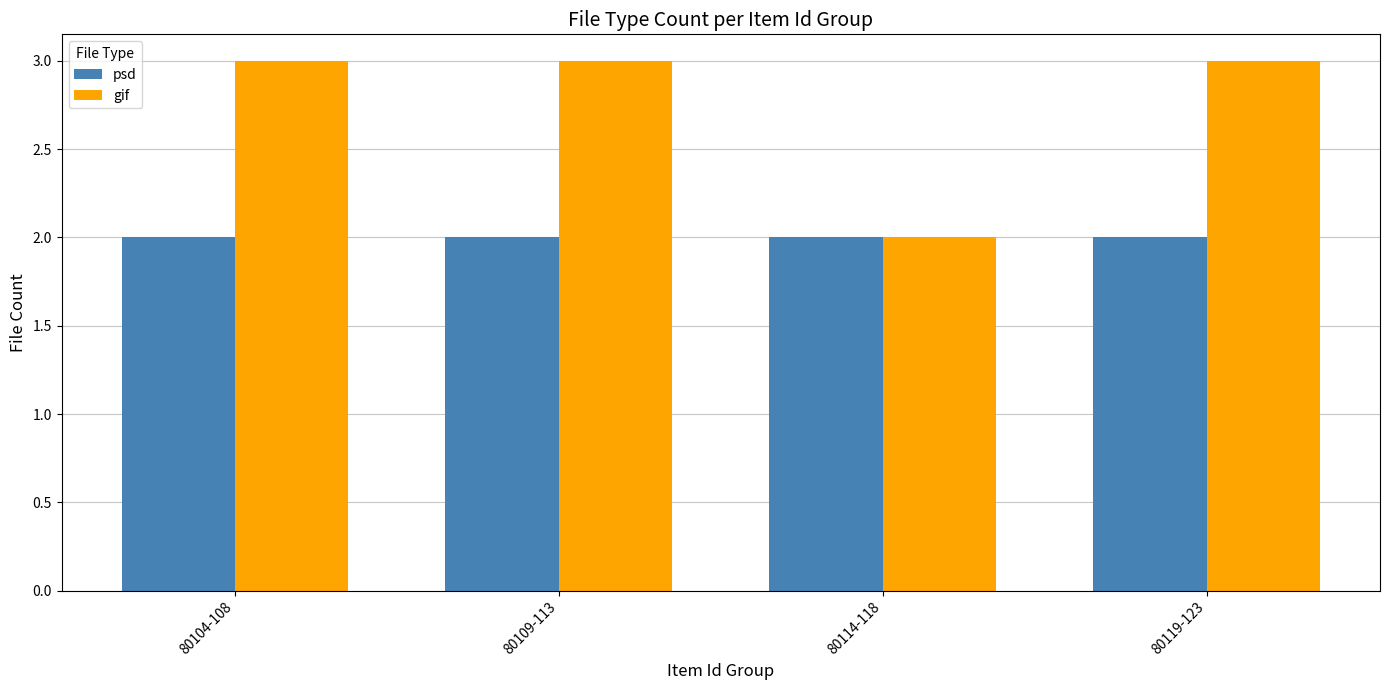

Is it true that psd equals 2 at 80114-118?

True